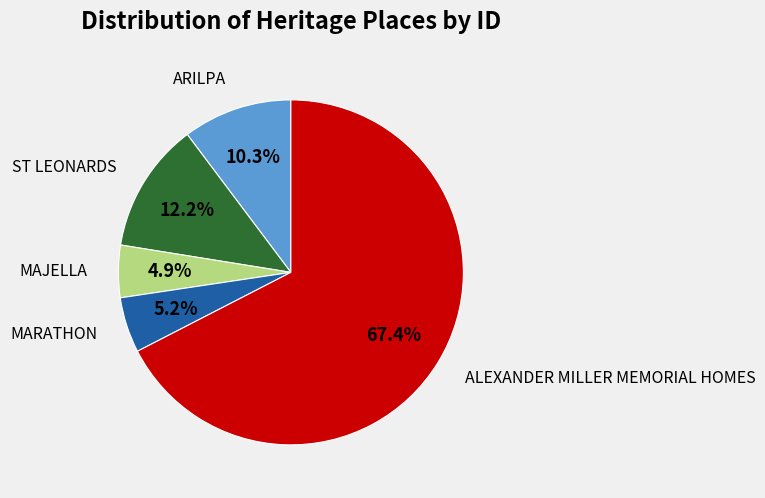

Is there any slice that represents more than half of the pie?

Yes